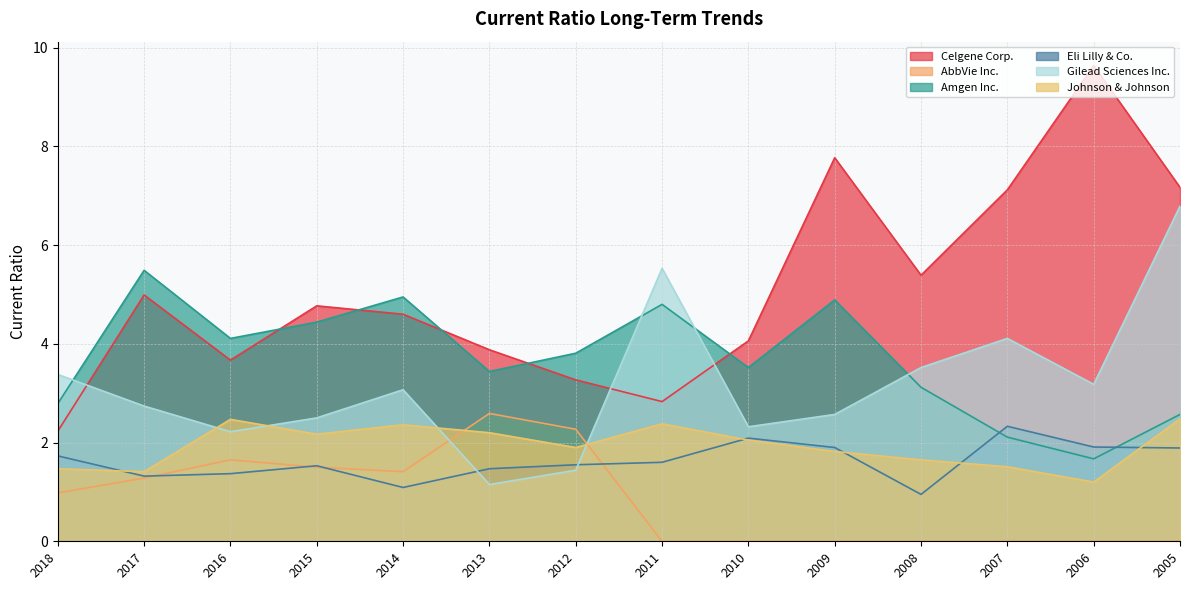

What is the difference between the Johnson & Johnson values at 2012 and 2011?

0.5